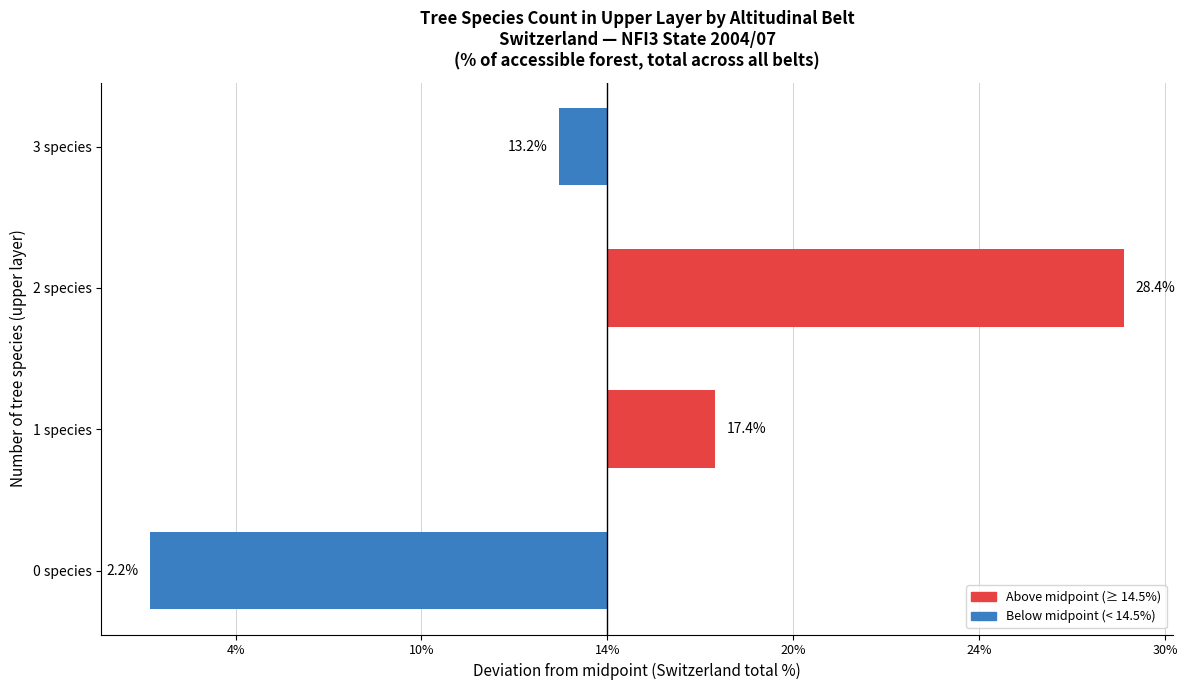

Does the chart contain any negative values?

Yes